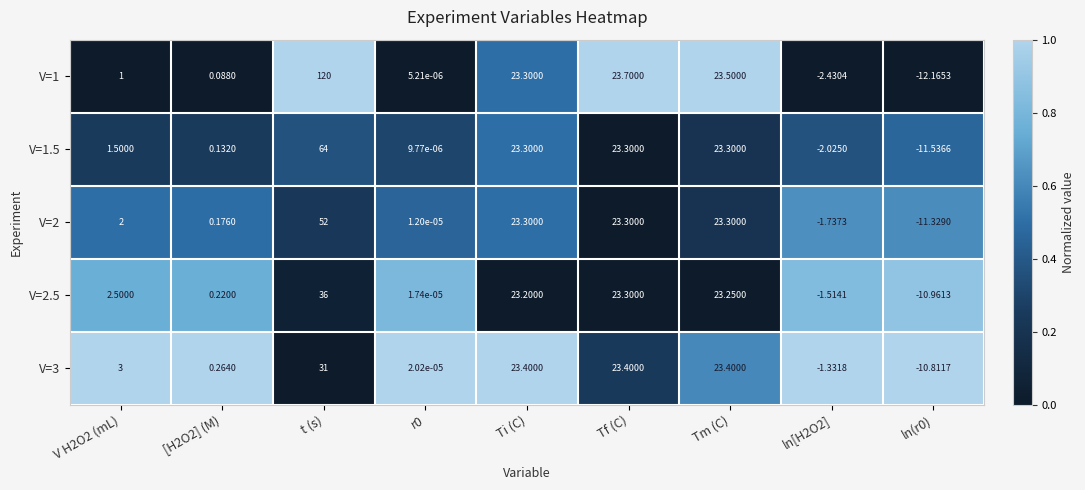

Which category has the highest value across all series?

t (s)